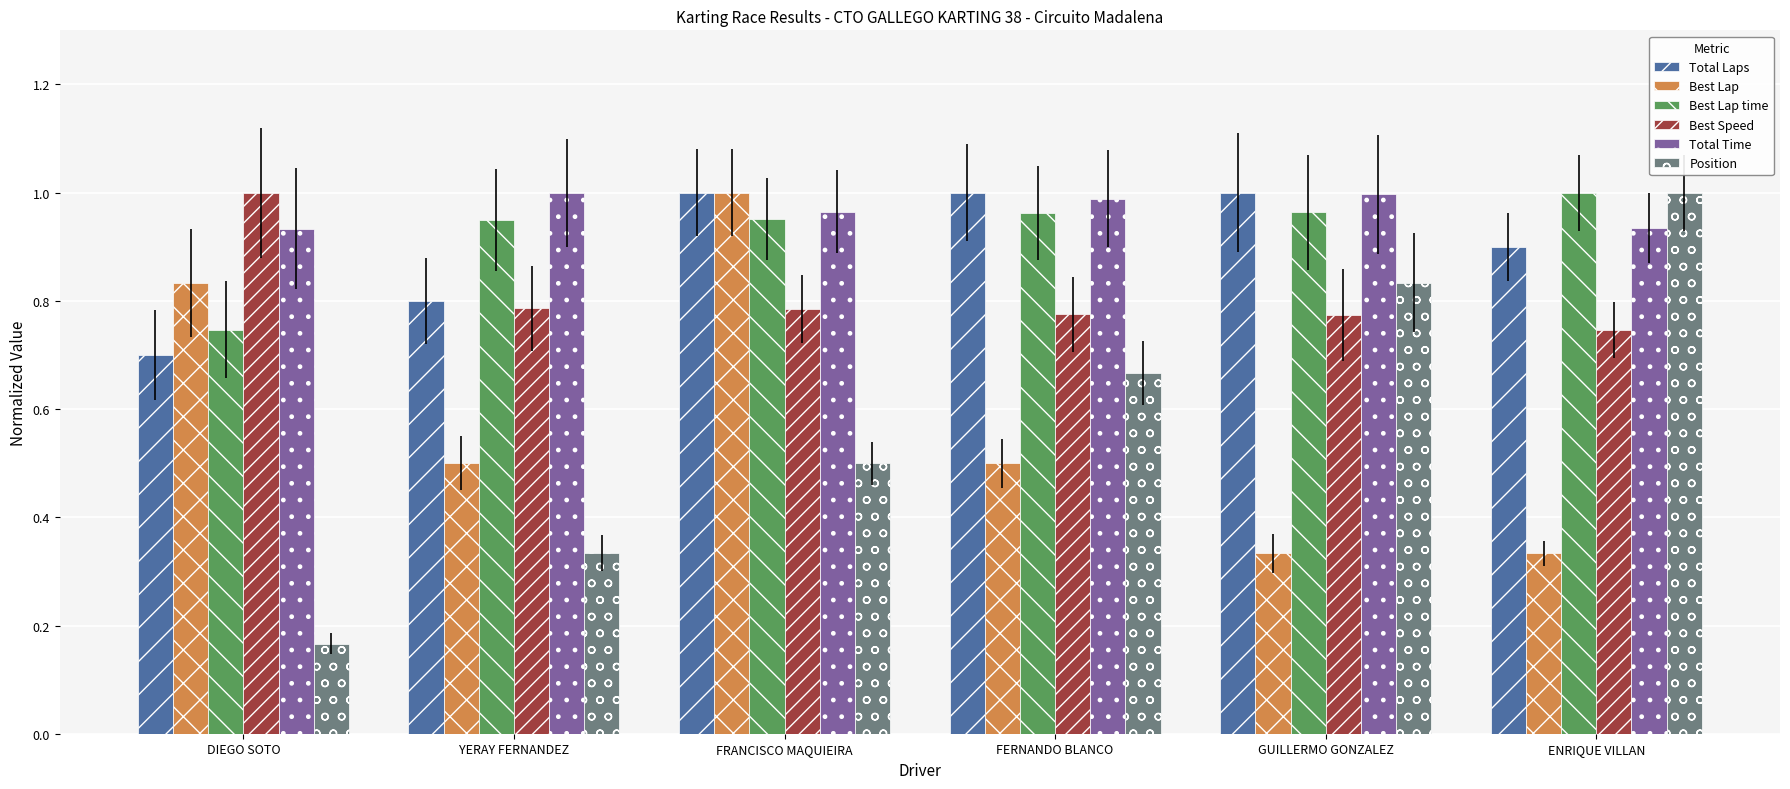

What is the label of the 1st bar from the right?

ENRIQUE VILLAN